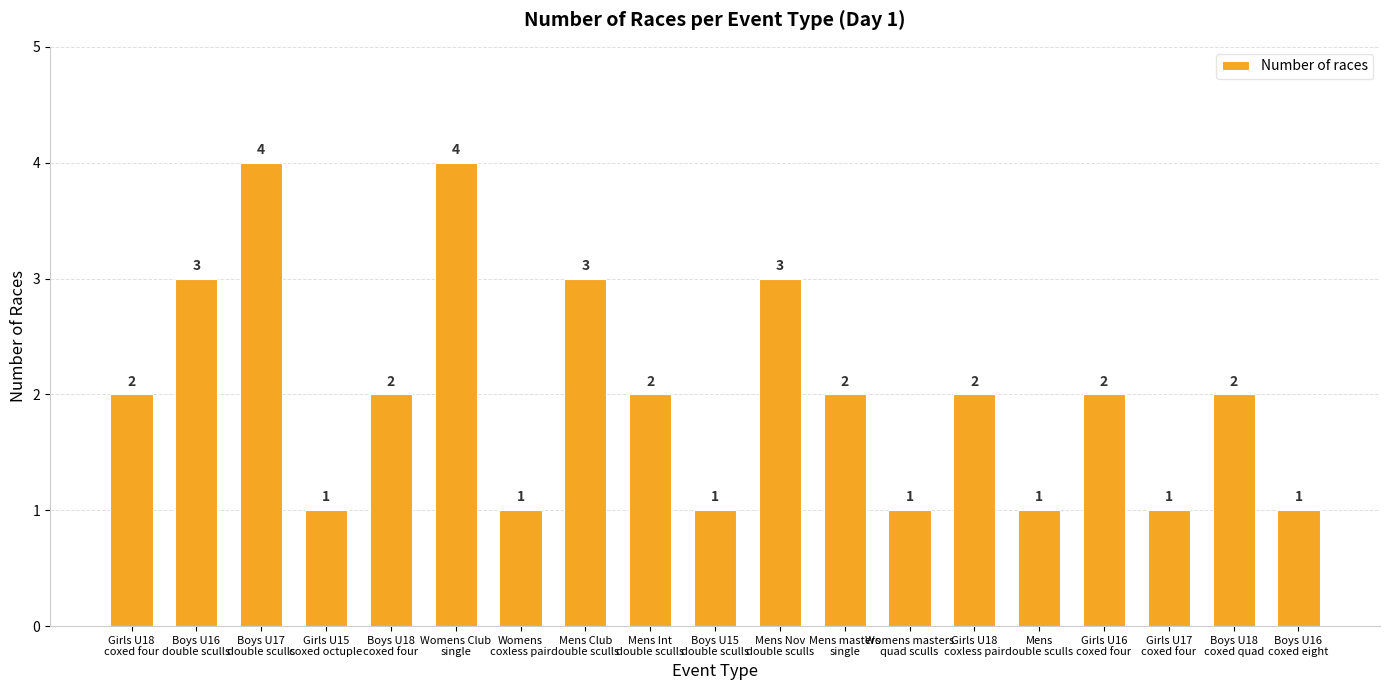

Count the values in the range 1 to 3.

17